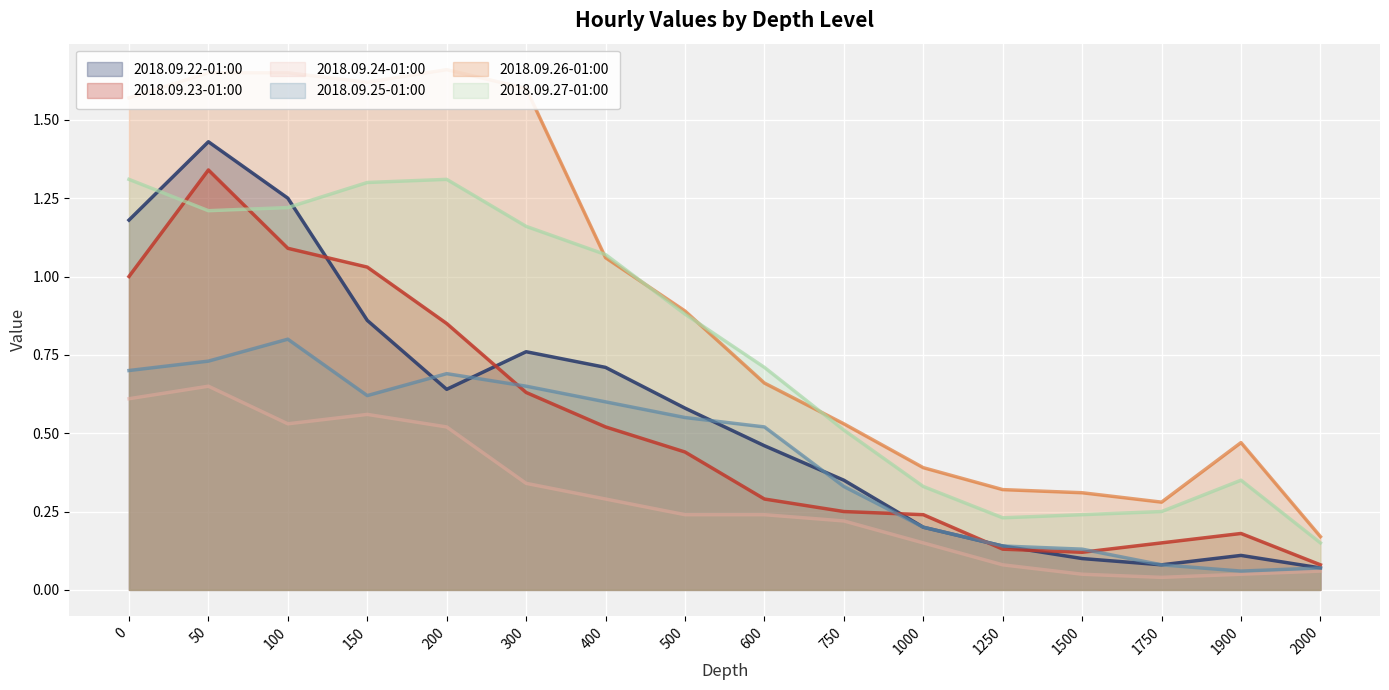

True or false: 2018.09.22-01:00 has more than 2 points higher than both neighbors.

True